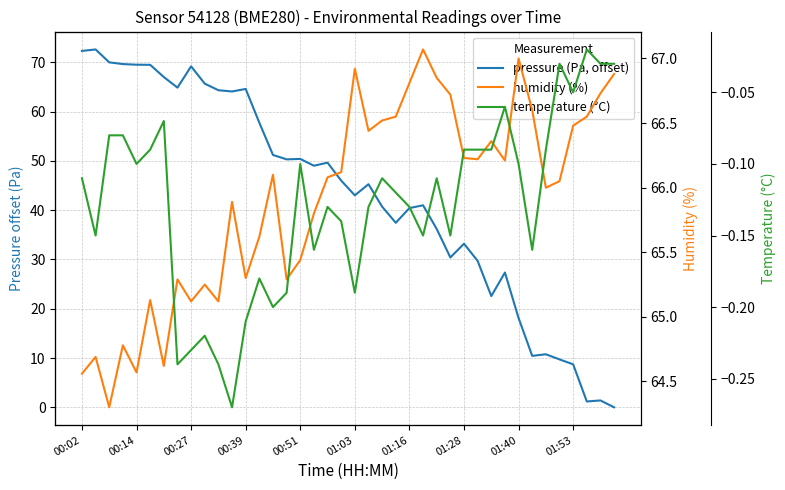

What is the value of the pressure (Pa, offset) point at the 5th from the left?

69.5